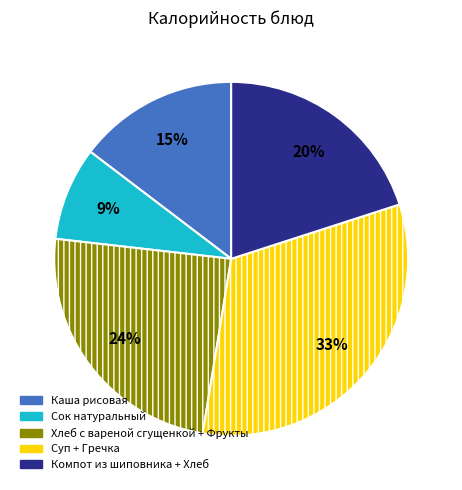

To the nearest percent, what is the average slice percentage?

20%